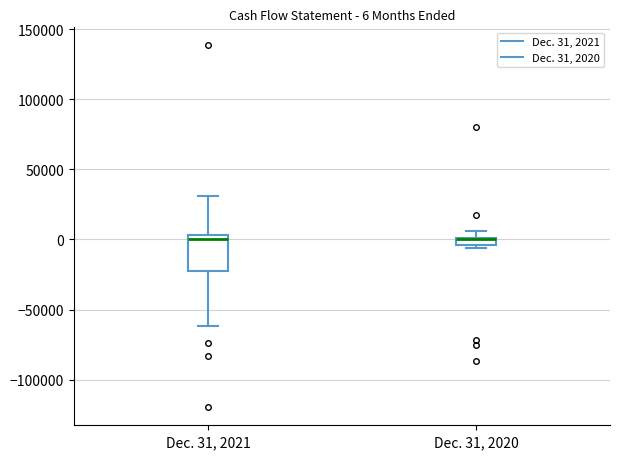

Comparing the boxes themselves (not the whiskers), which one is the tallest?

Dec. 31, 2021